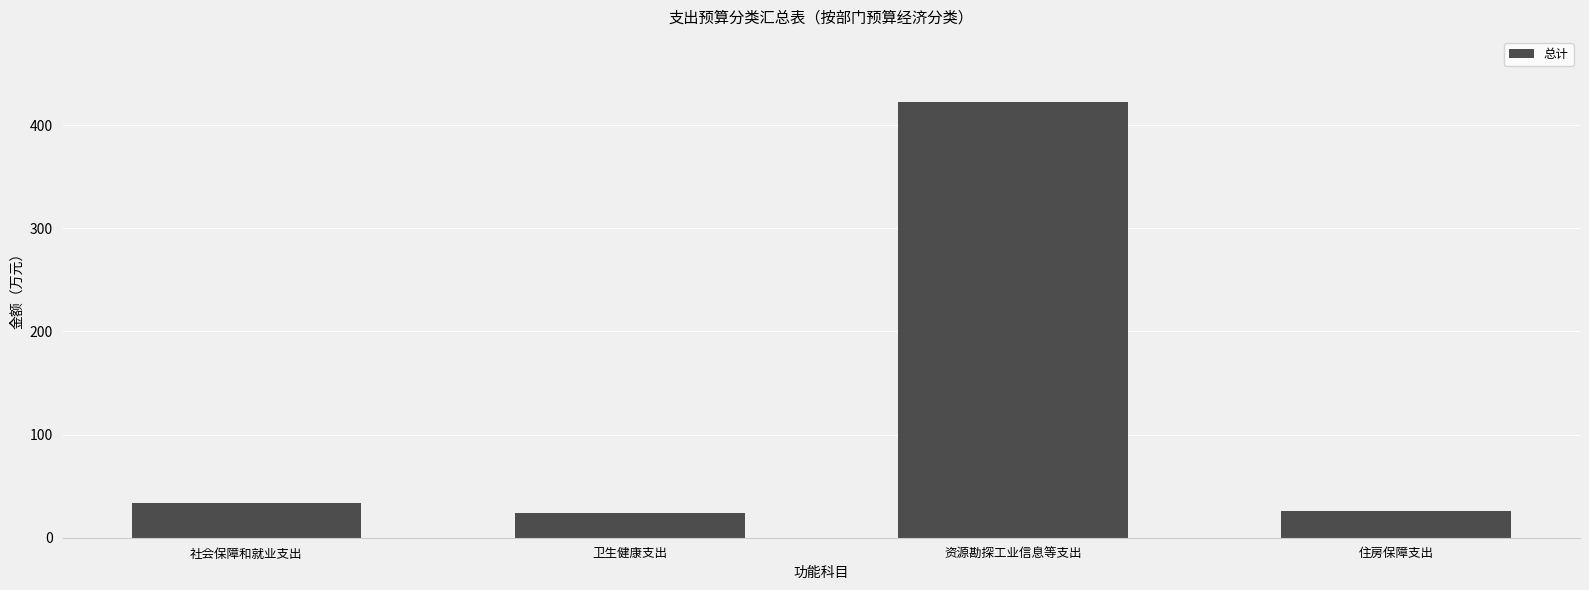

Between 资源勘探工业信息等支出 and 社会保障和就业支出, which is larger?

资源勘探工业信息等支出